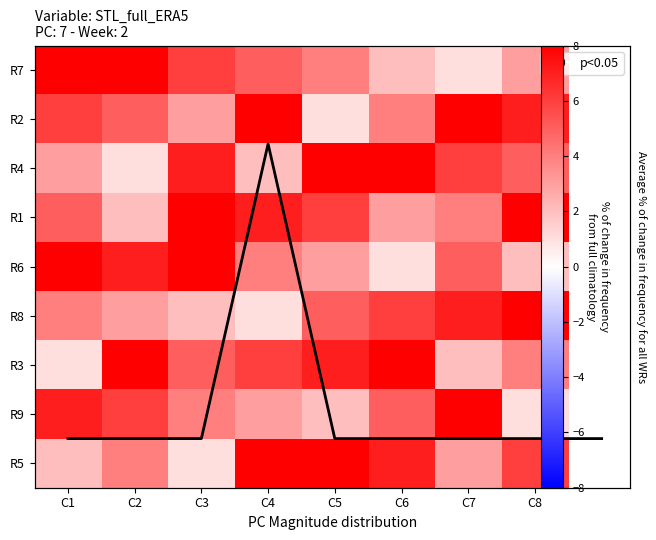

Rank the series at C8 from highest to lowest value.

8, 1, 2, 5, 4, 3, 7, 6, 9